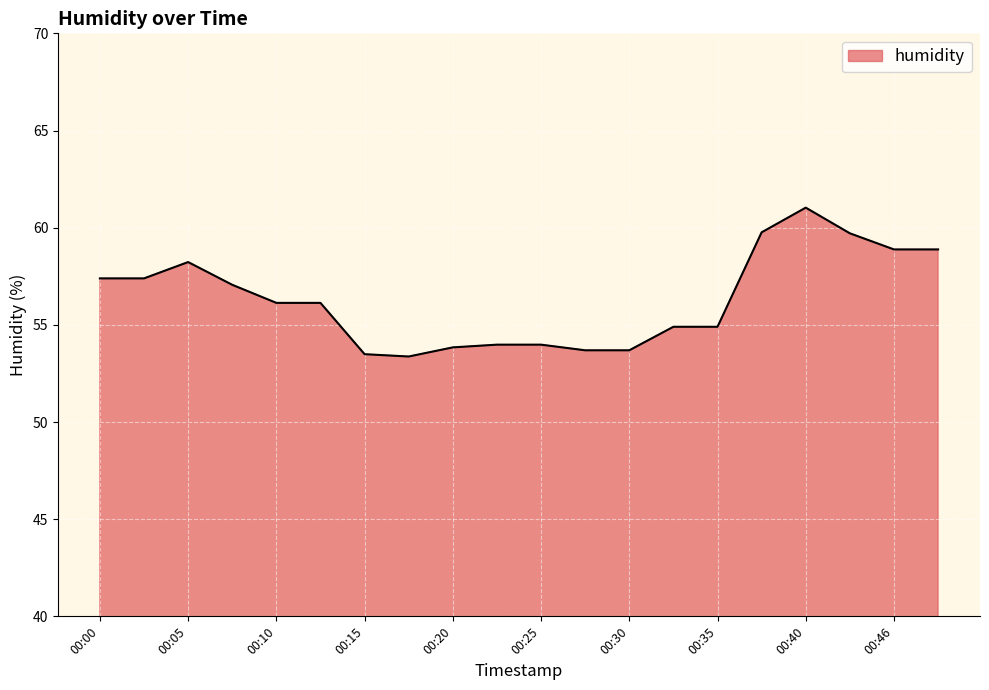

What is the difference between the maximum and minimum values?

7.7